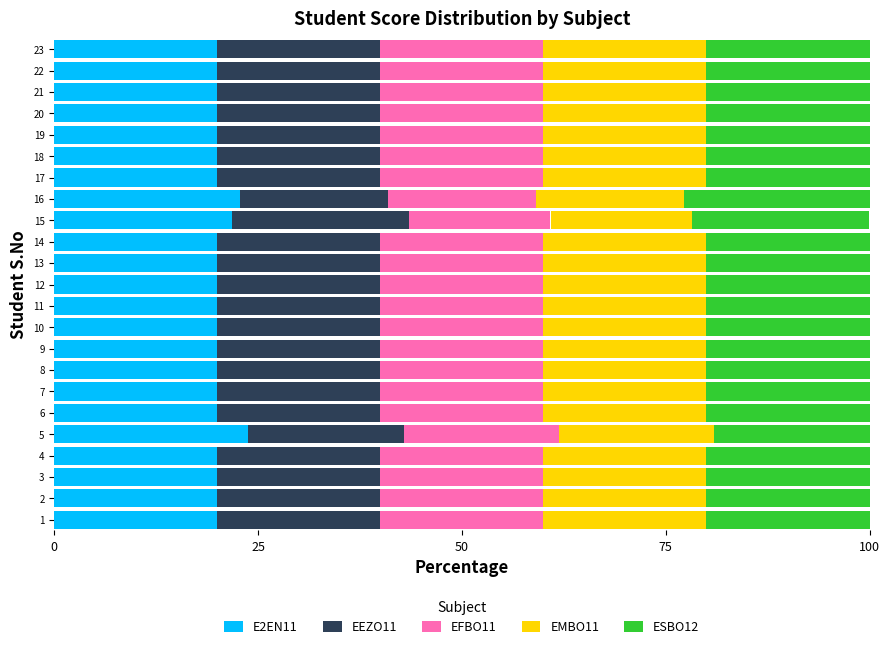

What is the total value across all series at 6?

100.0